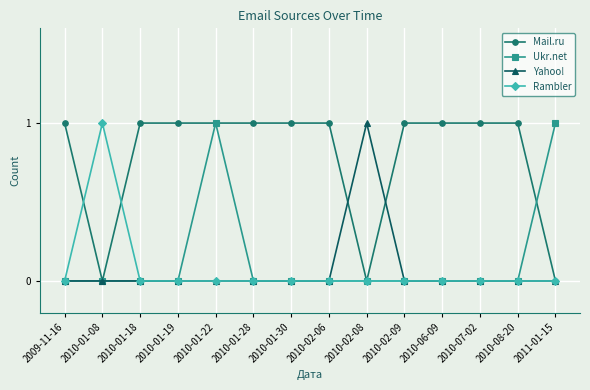

The value of Ukr.net at 2010-01-18 is 0. True or false?

True